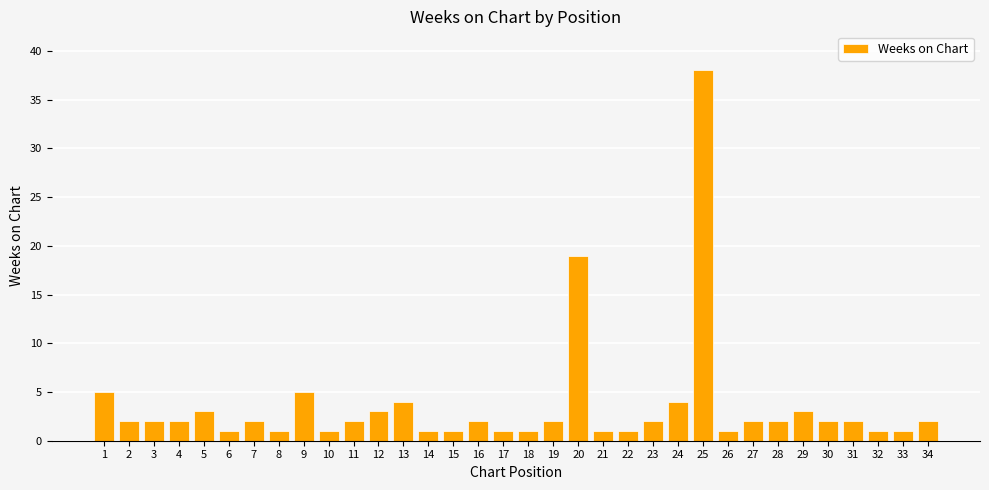

Which has a higher value, 7 or 5?

5